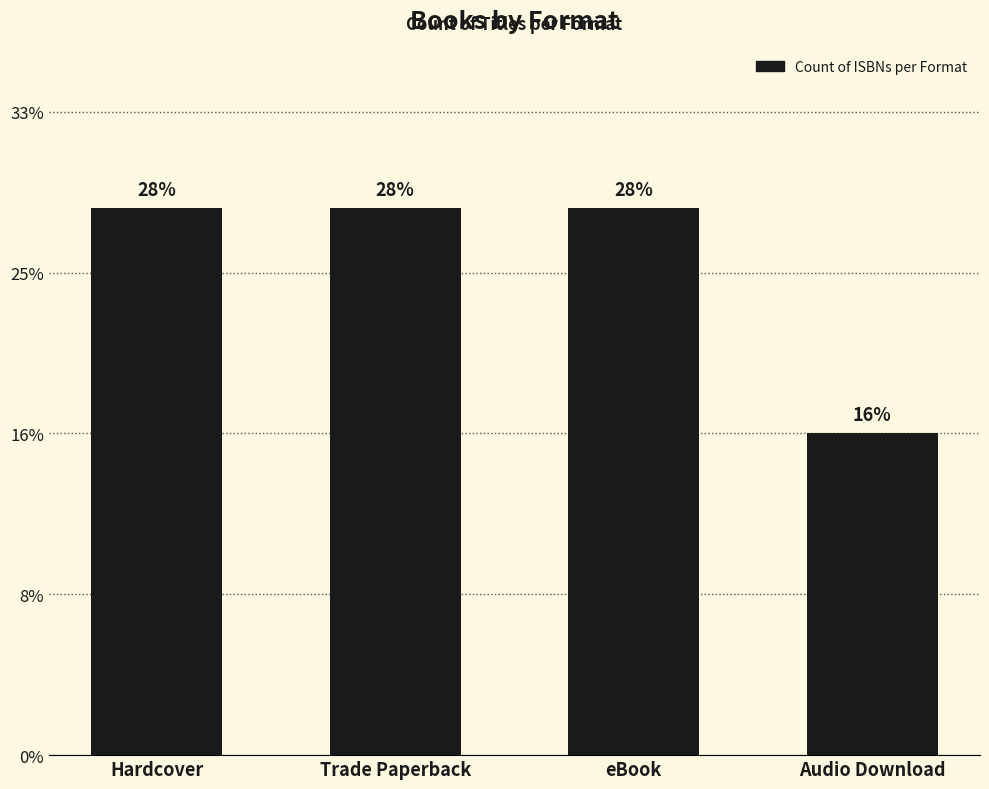

Does the chart contain any negative values?

No